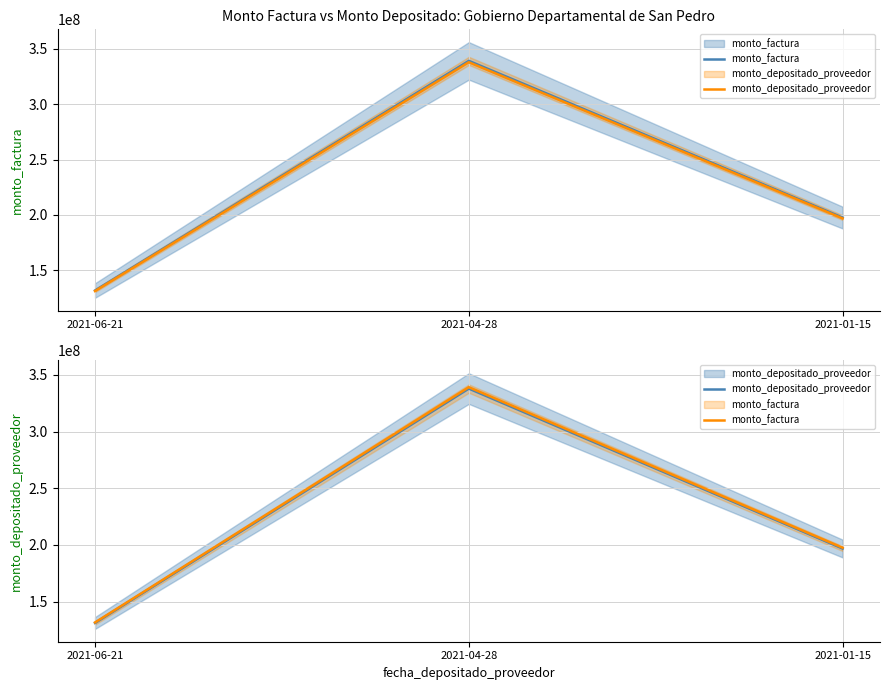

What are all the series names shown in the legend?

monto_factura, monto_depositado_proveedor